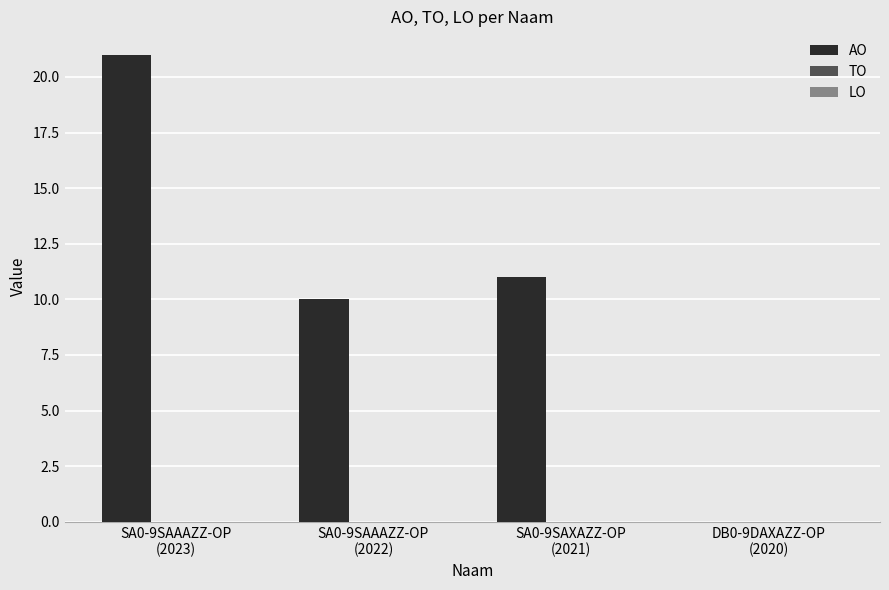

What is the sum of all values?

42